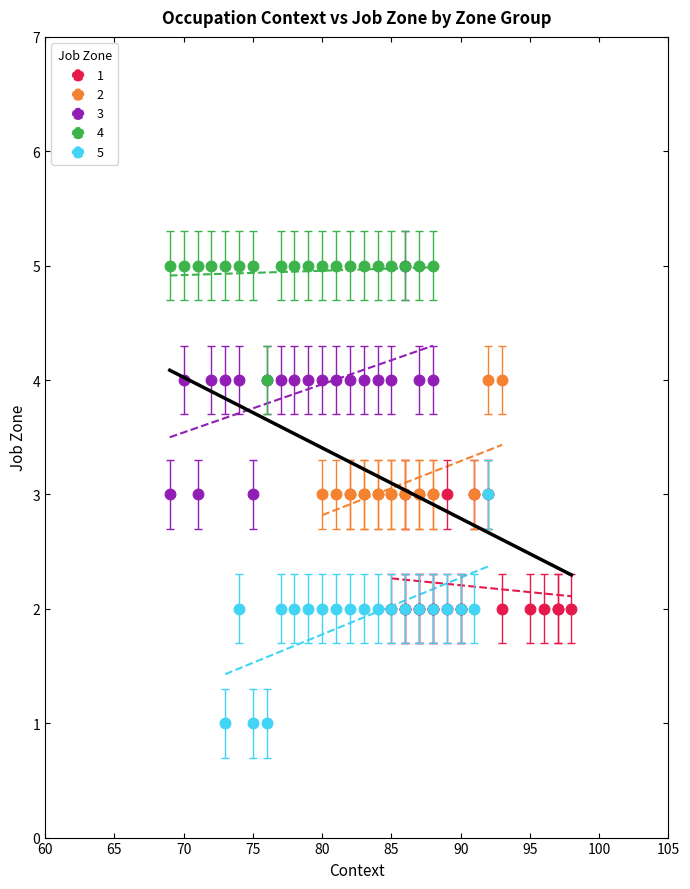

Which series reaches the minimum Y coordinate?

5